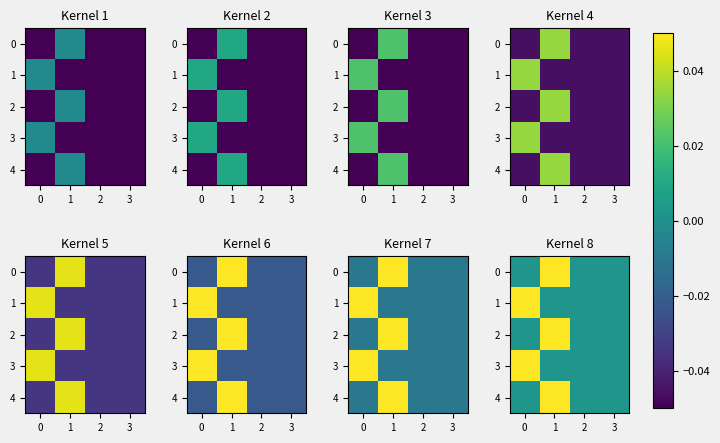

What is the greatest value displayed?

0.1